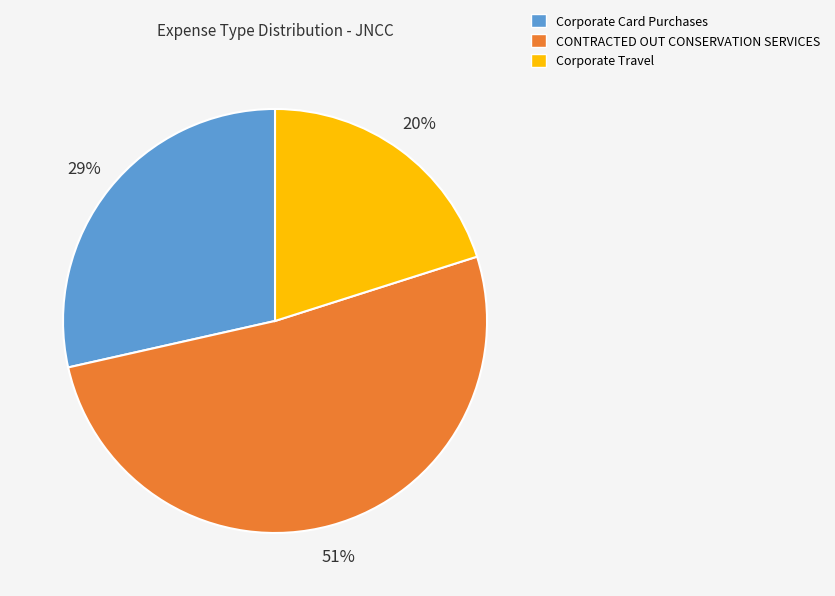

Is there a majority slice in this chart?

Yes